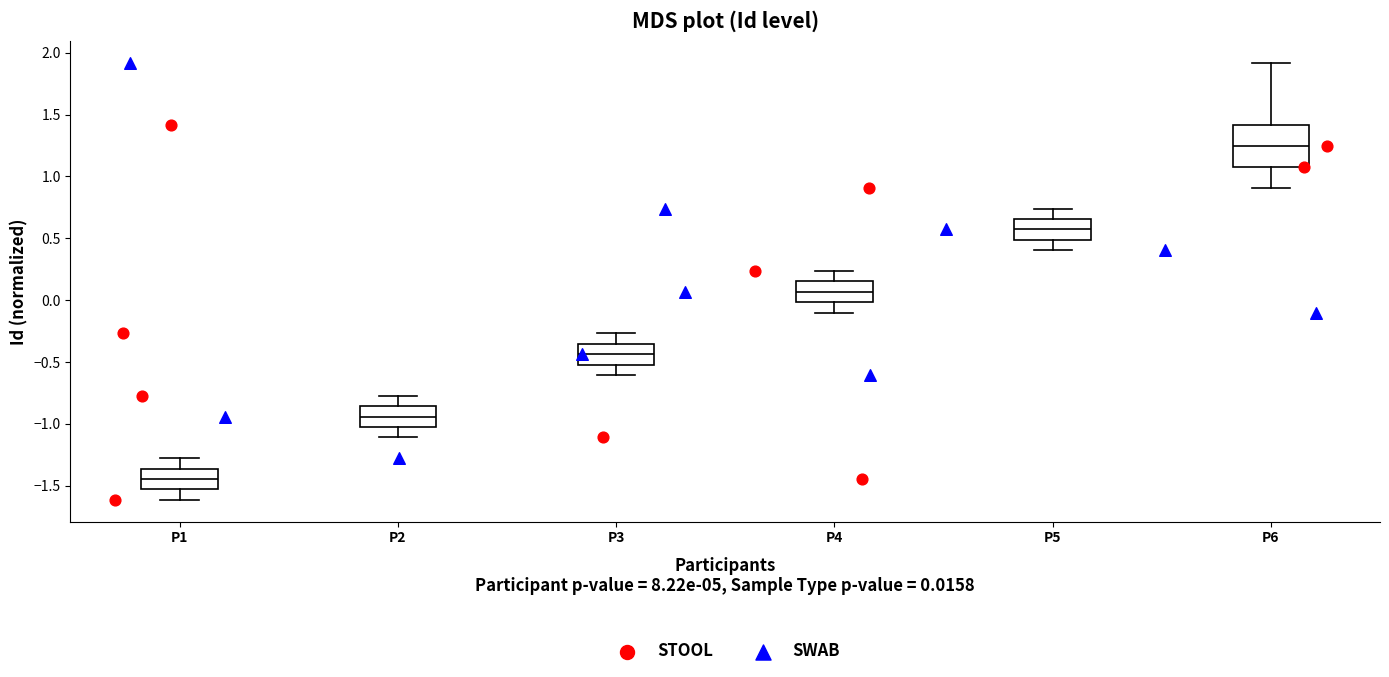

Where is the lower edge of the box for P4 on the y-axis? The values are not printed on the chart, so give them approximately, as read against the axis.

0.00